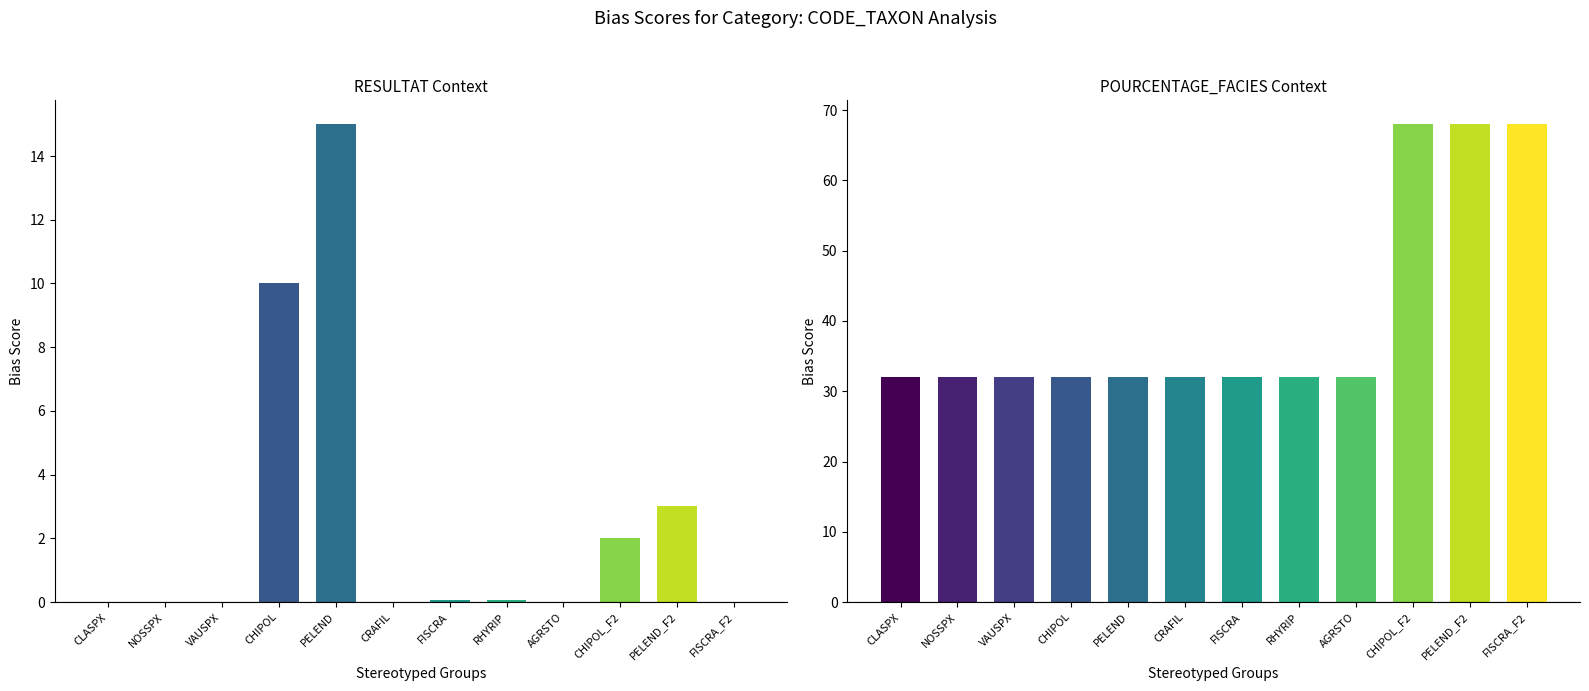

What is the average value of the POURCENTAGE_FACIES series?

41.0